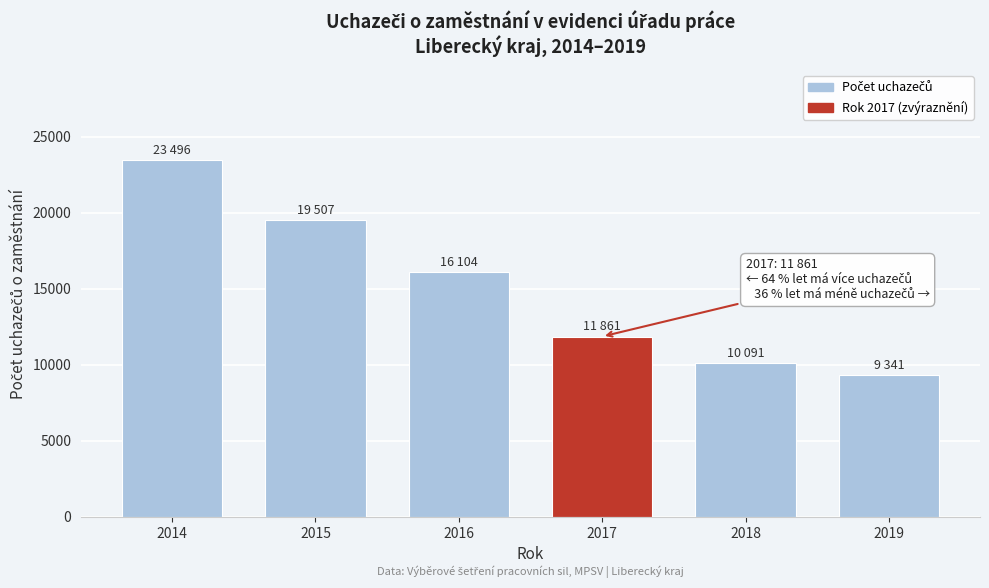

Reading left to right, list all the values displayed in this chart.

23496	19507	16104	11861	10091	9341